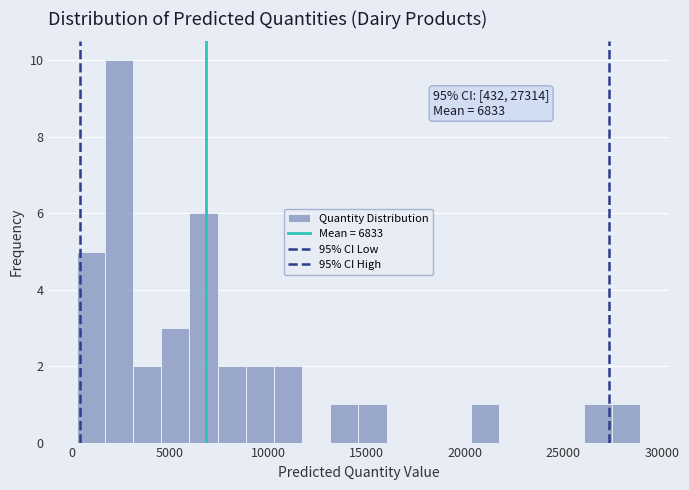

Read against the x-axis, roughly where is the centre of the tallest bar?

2500